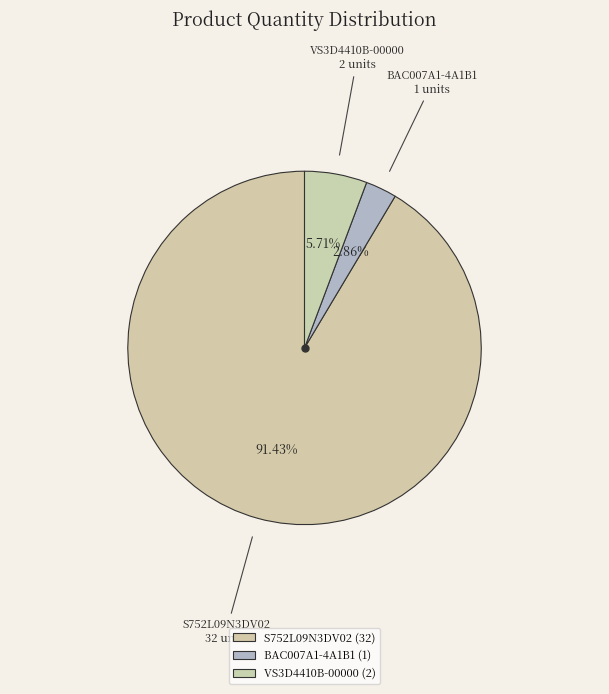

Which category accounts for the majority?

S752L09N3DV02